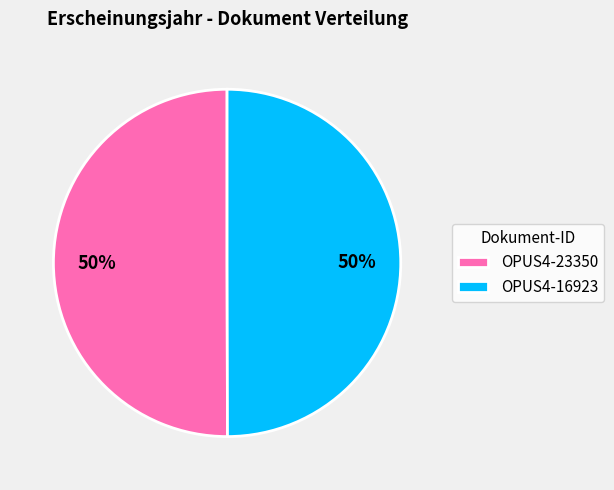

To the nearest percent, what percentage of the pie is OPUS4-23350?

50%